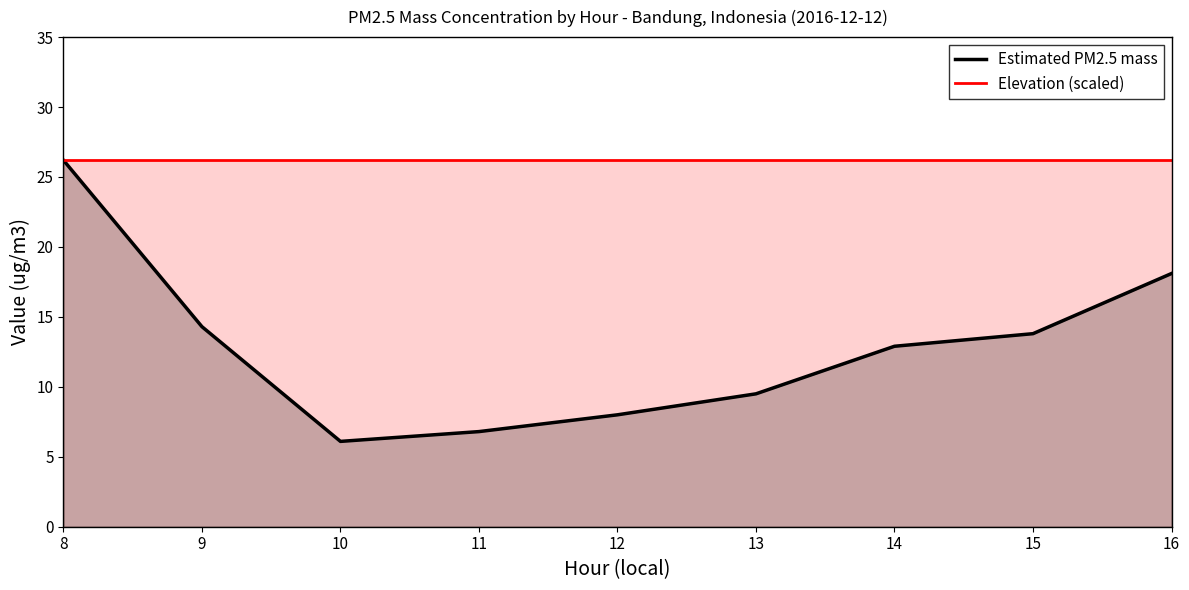

Which category has the highest value in the Elevation (scaled) series?

8